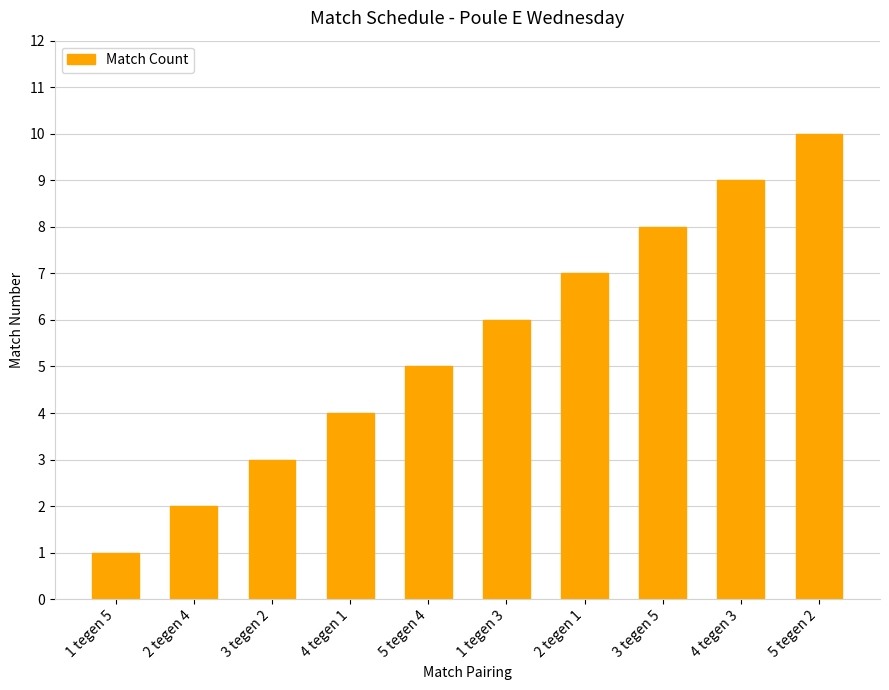

Does the chart contain any negative values?

No